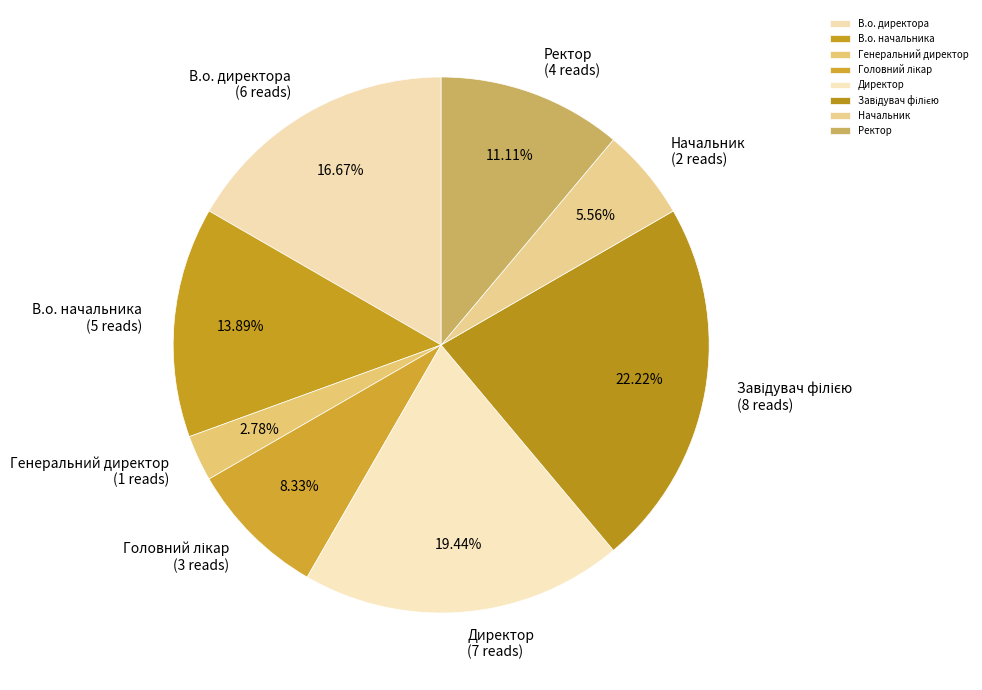

How many slices are in this pie chart?

8